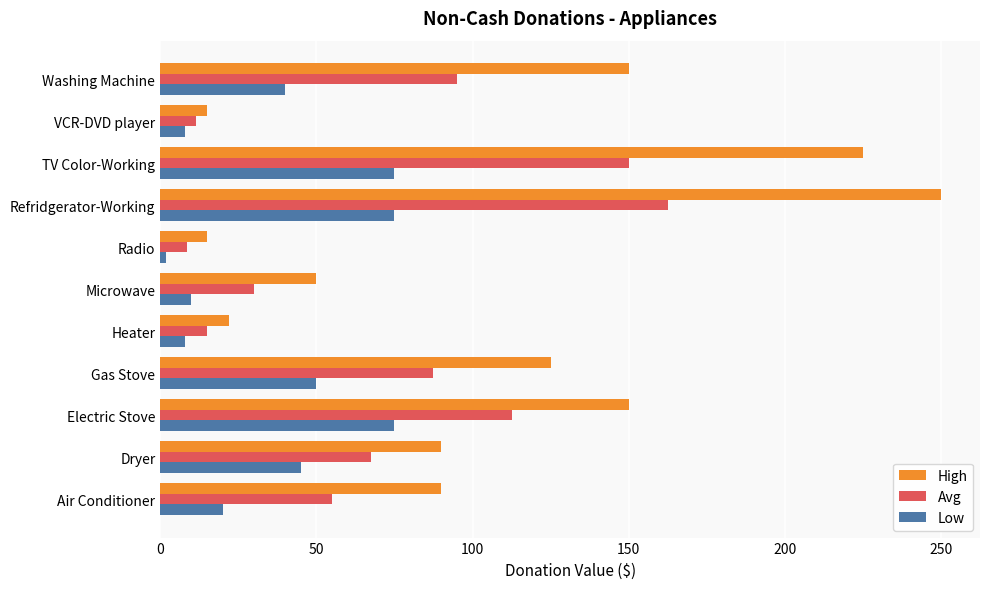

Which series has the largest total across all categories?

High